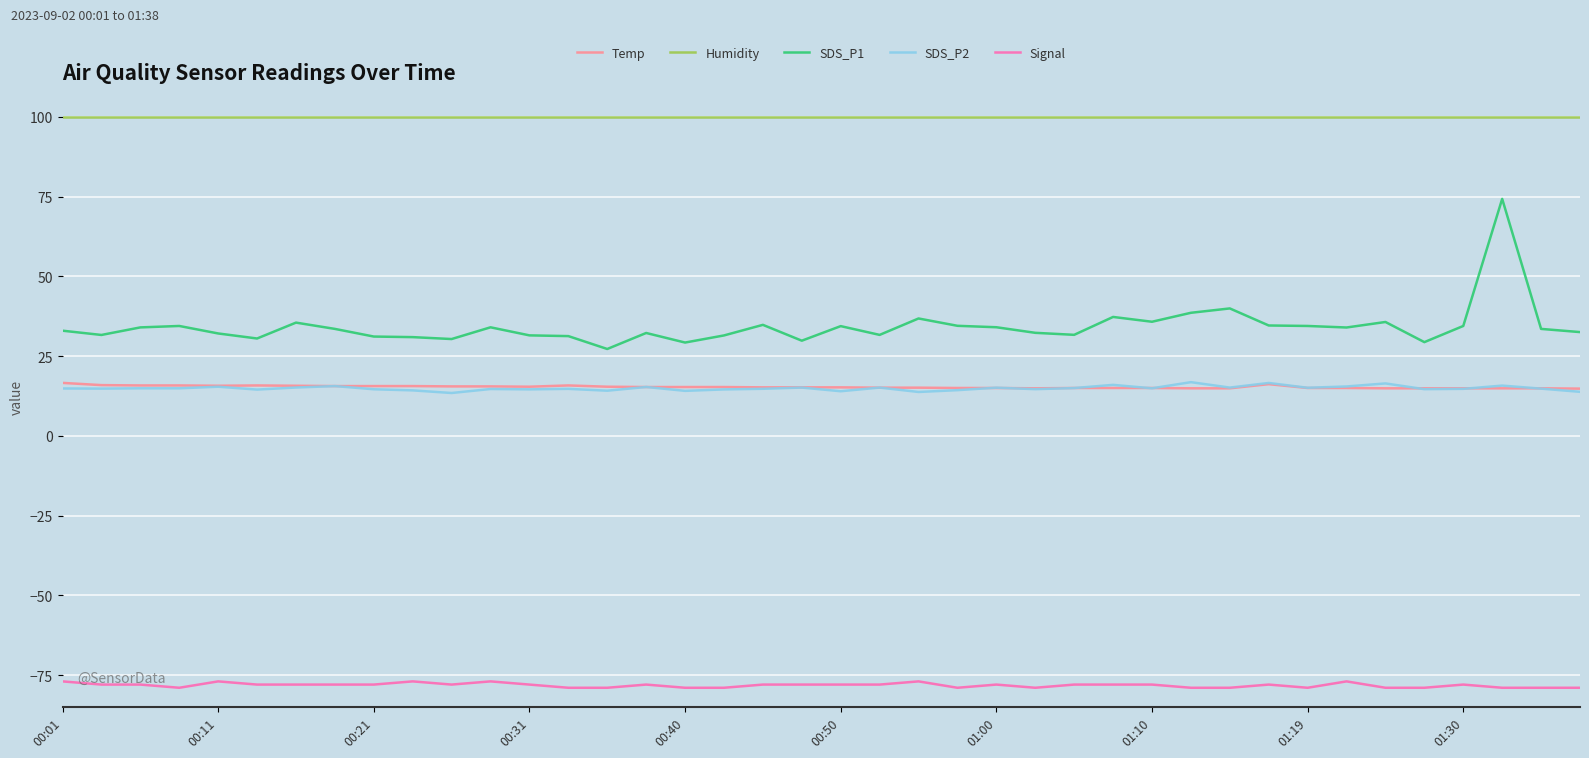

Which series has the largest total across all categories?

Humidity